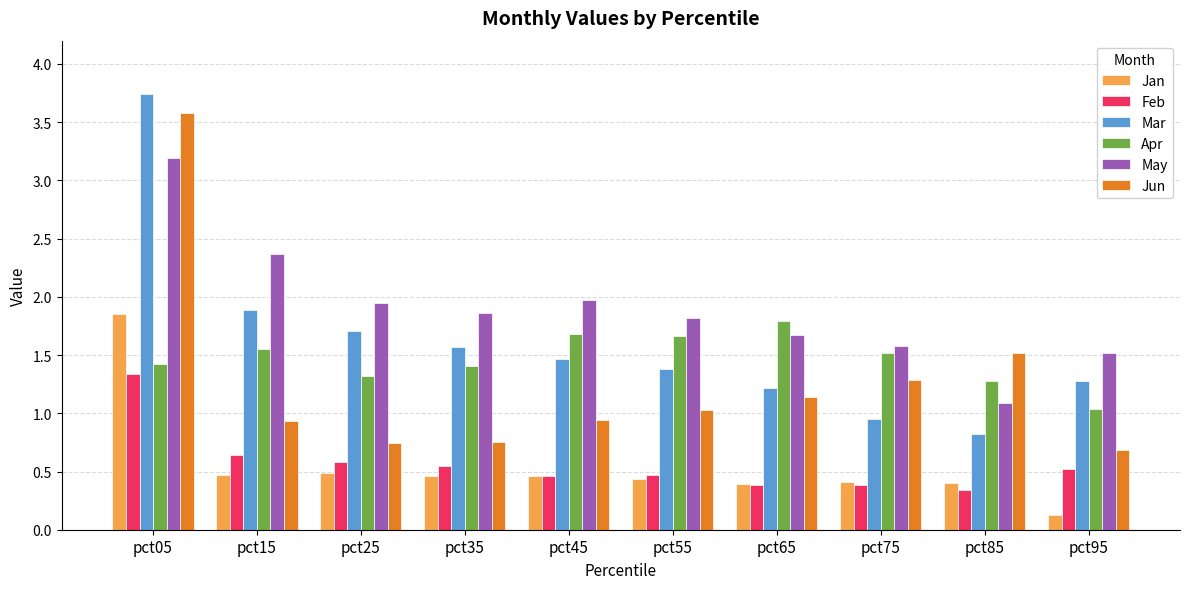

Which series changed the most between pct05 and pct65?

Mar